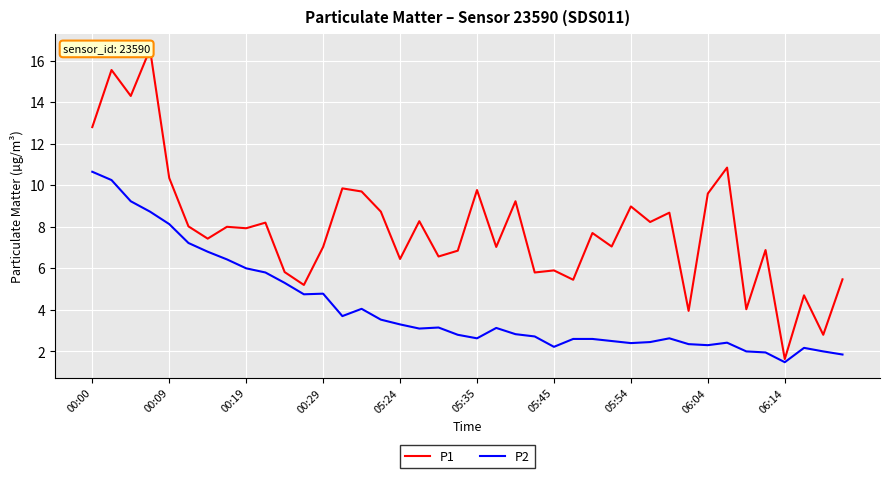

Where does the P1 series first go above 7?

00:00